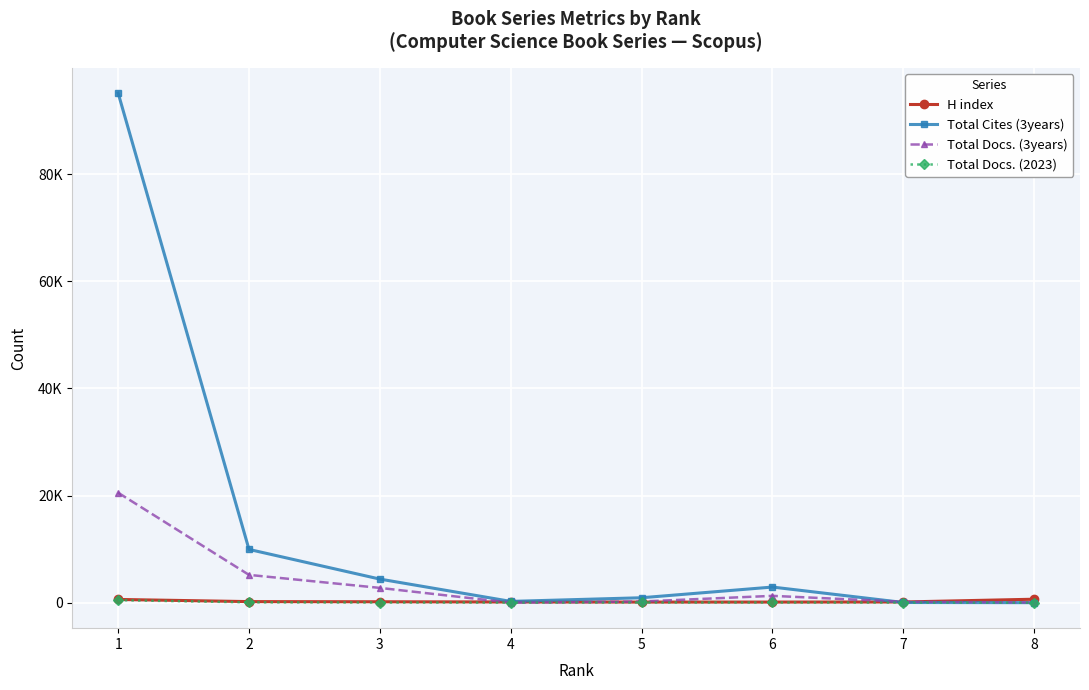

True or false: Total Docs. (3years) has more than 2 interior local peaks.

False